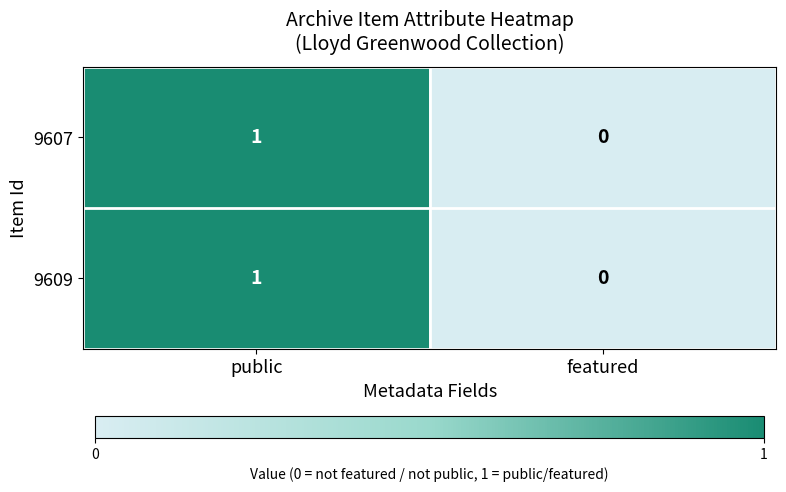

Reading left to right, what are all the values shown in this chart?

9607: public=1	featured=0
9609: public=1	featured=0